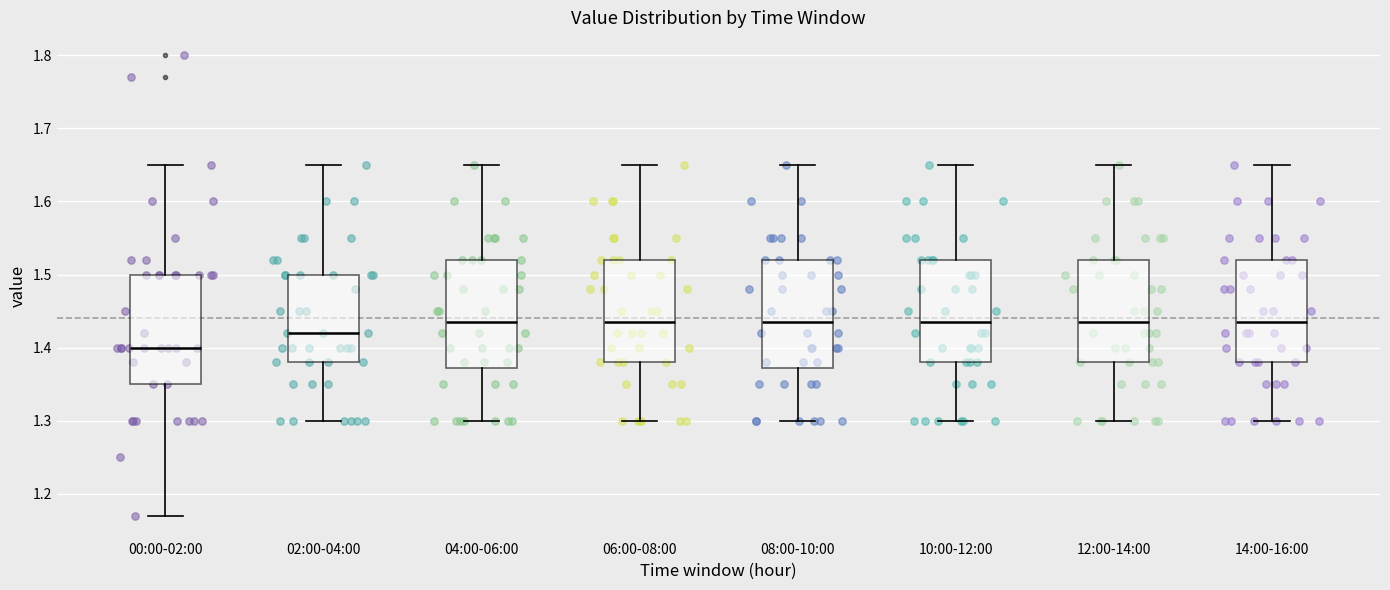

Reading left to right, transcribe this box plot: for each box, give where its median line is, the range the box spans, and where its two whiskers end, as read against the y-axis. The values are not printed on the chart, so give them approximately, as read against the axis.

00:00-02:00: median 1.40, box 1.35 to 1.50, whiskers 1.17 to 1.65
02:00-04:00: median 1.42, box 1.38 to 1.50, whiskers 1.30 to 1.65
04:00-06:00: median 1.44, box 1.37 to 1.52, whiskers 1.30 to 1.65
06:00-08:00: median 1.44, box 1.38 to 1.52, whiskers 1.30 to 1.65
08:00-10:00: median 1.44, box 1.37 to 1.52, whiskers 1.30 to 1.65
10:00-12:00: median 1.44, box 1.38 to 1.52, whiskers 1.30 to 1.65
12:00-14:00: median 1.44, box 1.38 to 1.52, whiskers 1.30 to 1.65
14:00-16:00: median 1.44, box 1.38 to 1.52, whiskers 1.30 to 1.65